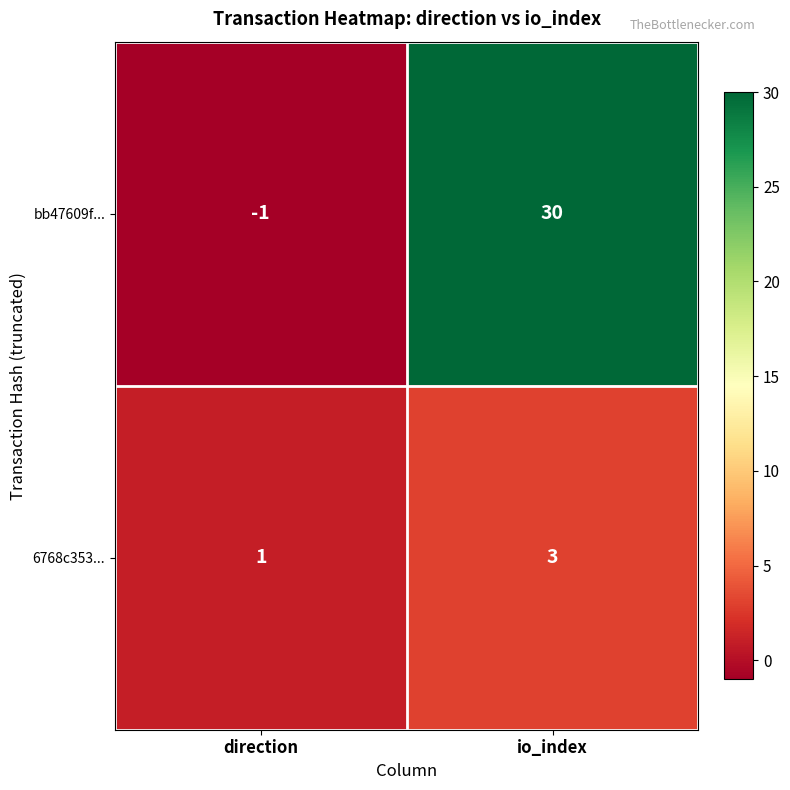

True or false: 6768c353... has a value of 5 at io_index.

False